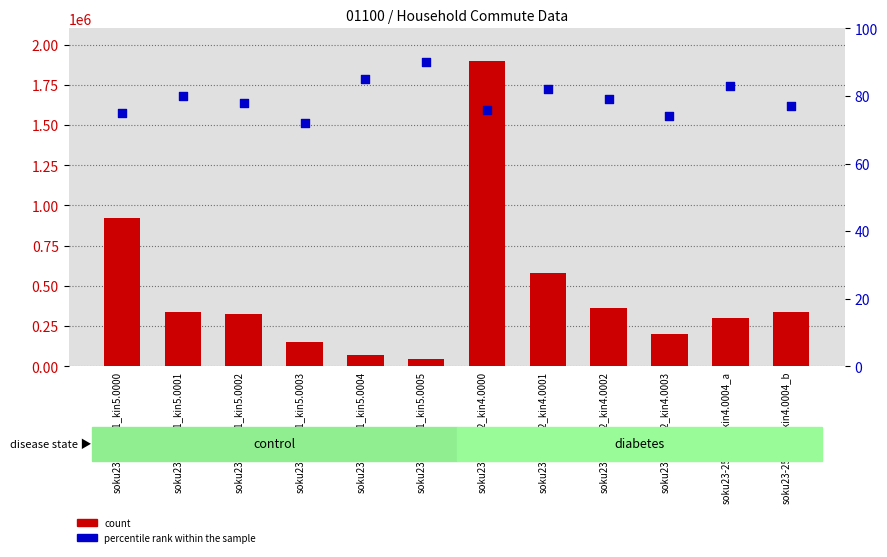

What are all the series names shown in the legend?

count, percentile rank within the sample